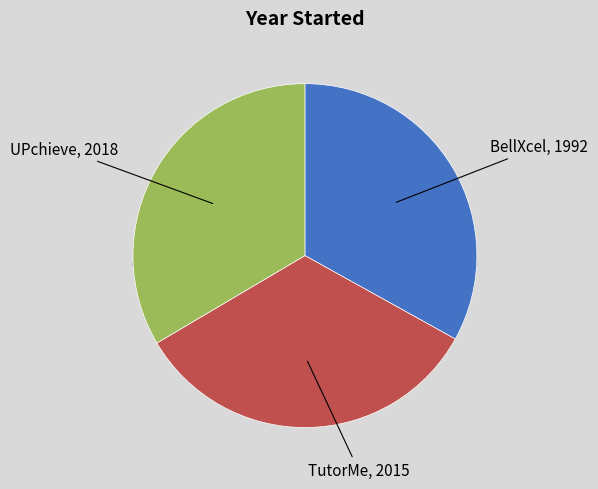

To the nearest percent, what portion does BellXcel represent?

33%